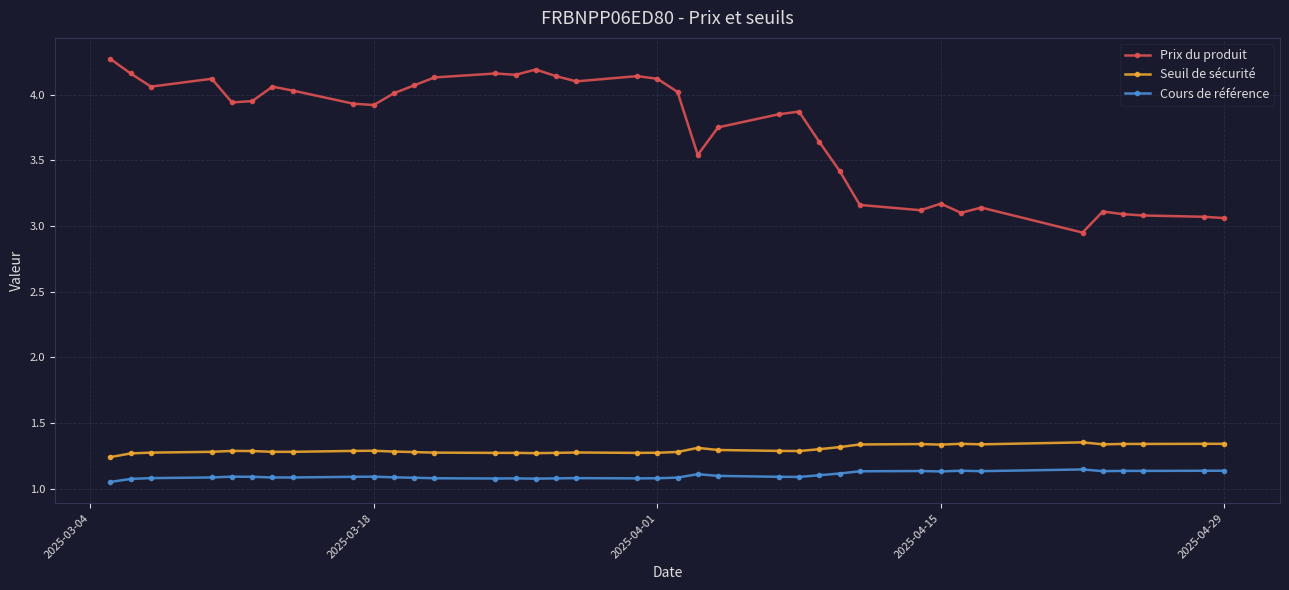

Count the number of categories in the chart.

38